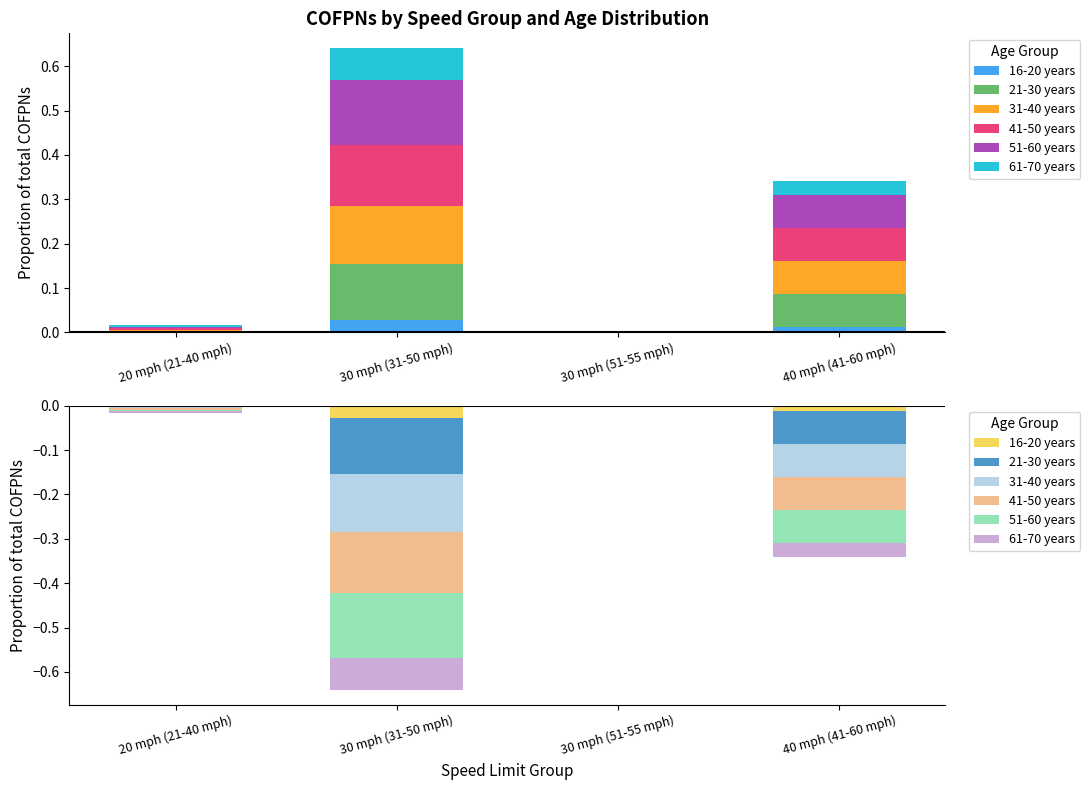

At which category is the sum across all series the highest?

30 mph (51-55 mph)